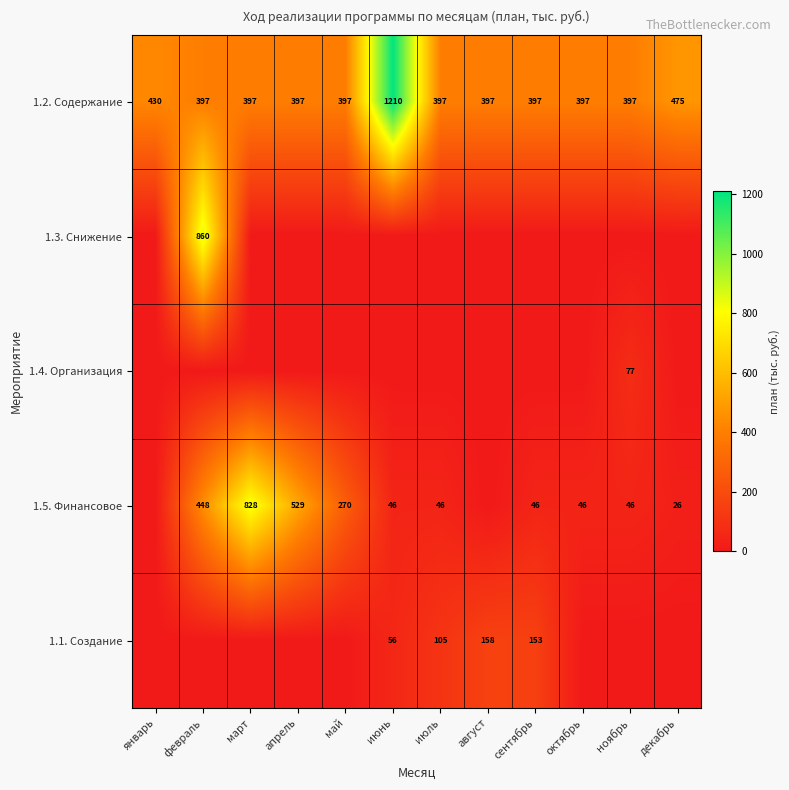

How many categories are shown in the chart?

12